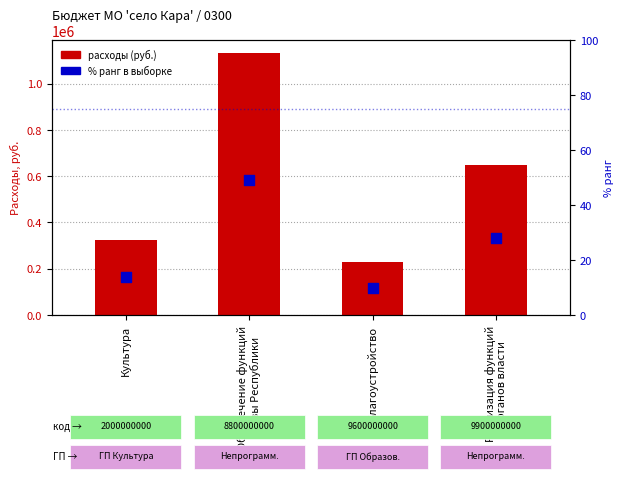

What are all the series names shown in the legend?

расходы (руб.), % ранг в выборке